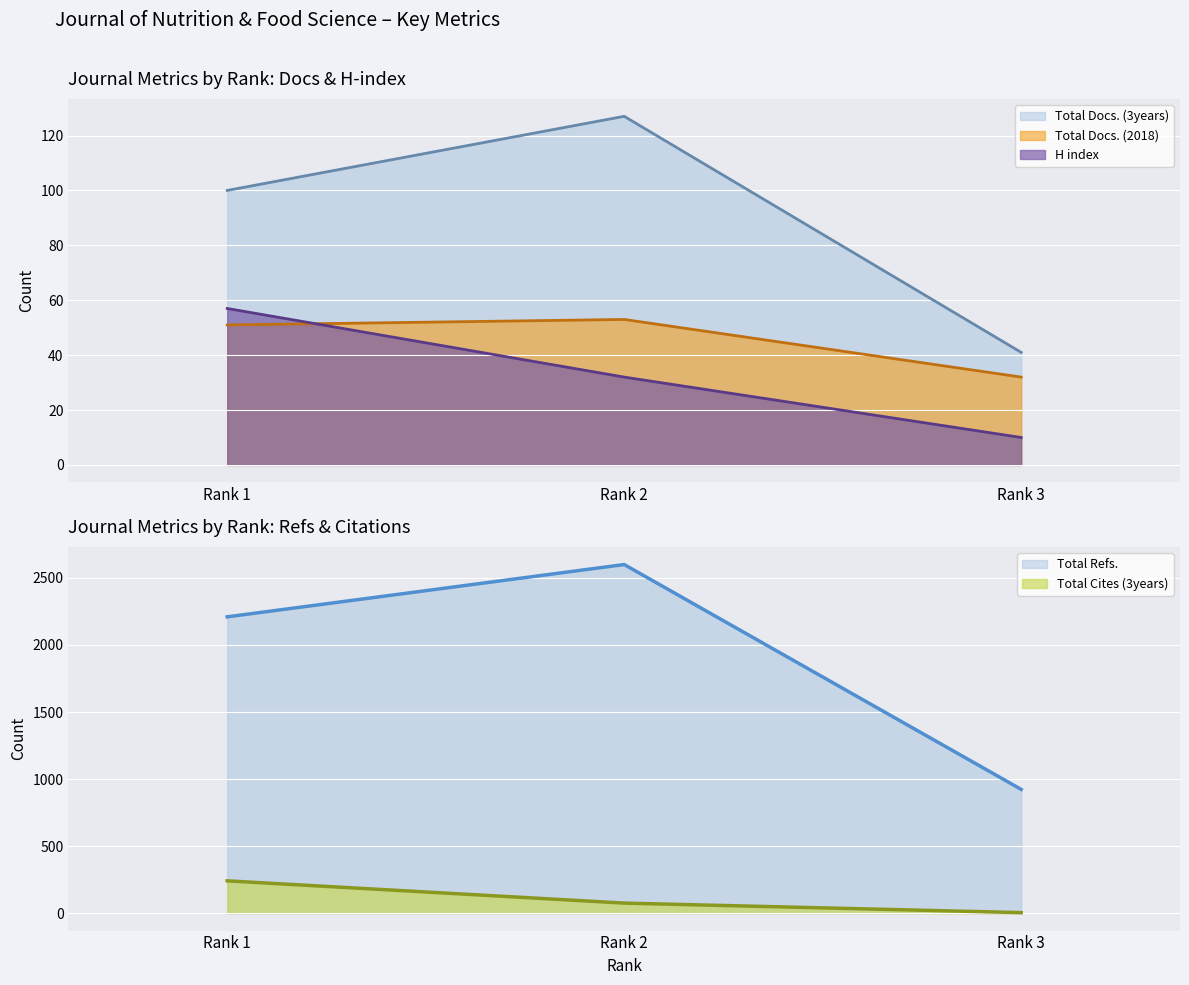

Which series has the largest total across all categories?

Total Refs.